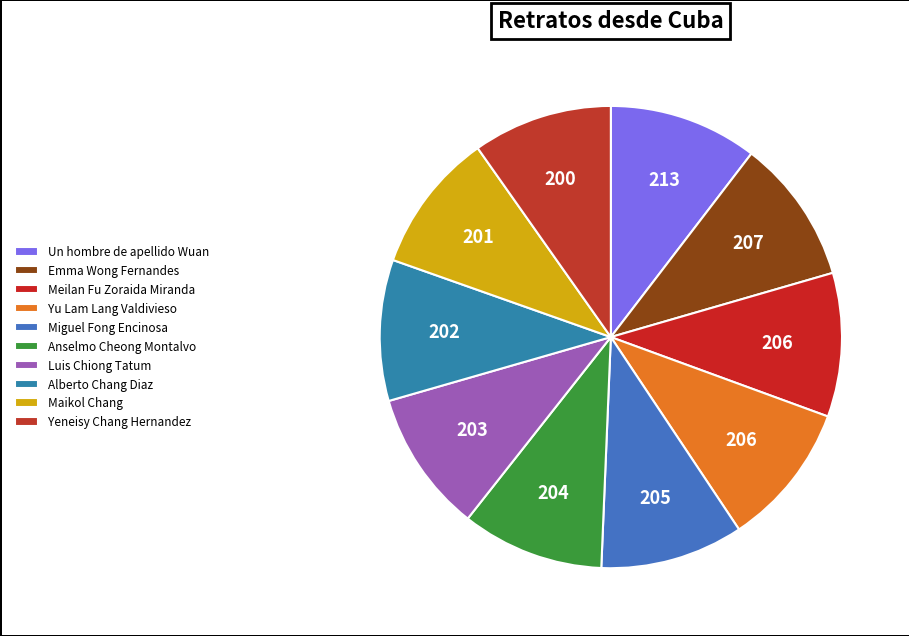

True or false: Maikol Chang accounts for 1% of the total.

False